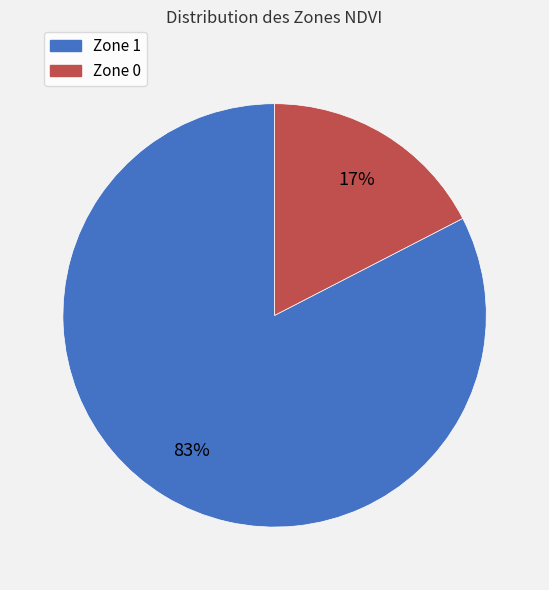

To the nearest percent, what is the average slice percentage?

50%